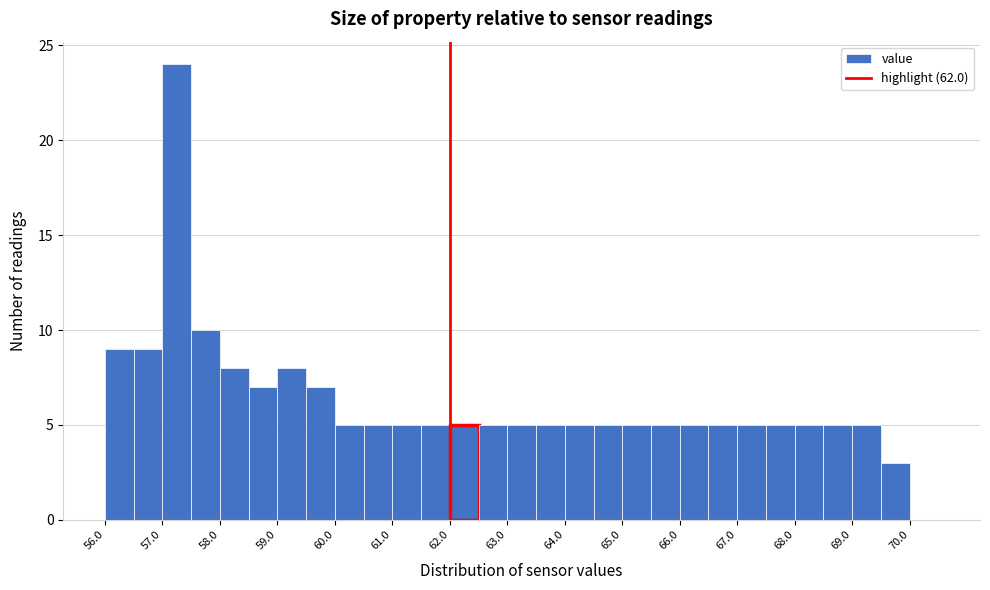

Reading left to right, list every bar in this chart as the range it spans on the x-axis followed by its height. The values are not printed on the chart, so give them approximately, as read against the axis.

56.0 to 56.5: 9
56.5 to 57.0: 9
57.0 to 57.5: 24
57.5 to 58.0: 10
58.0 to 58.5: 8
58.5 to 59.0: 7
59.0 to 59.5: 8
59.5 to 60.0: 7
60.0 to 60.5: 5
60.5 to 61.0: 5
61.0 to 61.5: 5
61.5 to 62.0: 5
62.0 to 62.5: 5
62.5 to 63.0: 5
63.0 to 63.5: 5
63.5 to 64.0: 5
64.0 to 64.5: 5
64.5 to 65.0: 5
65.0 to 65.5: 5
65.5 to 66.0: 5
66.0 to 66.5: 5
66.5 to 67.0: 5
67.0 to 67.5: 5
67.5 to 68.0: 5
68.0 to 68.5: 5
68.5 to 69.0: 5
69.0 to 69.5: 5
69.5 to 70.0: 3
70.0 to 70.5: 0